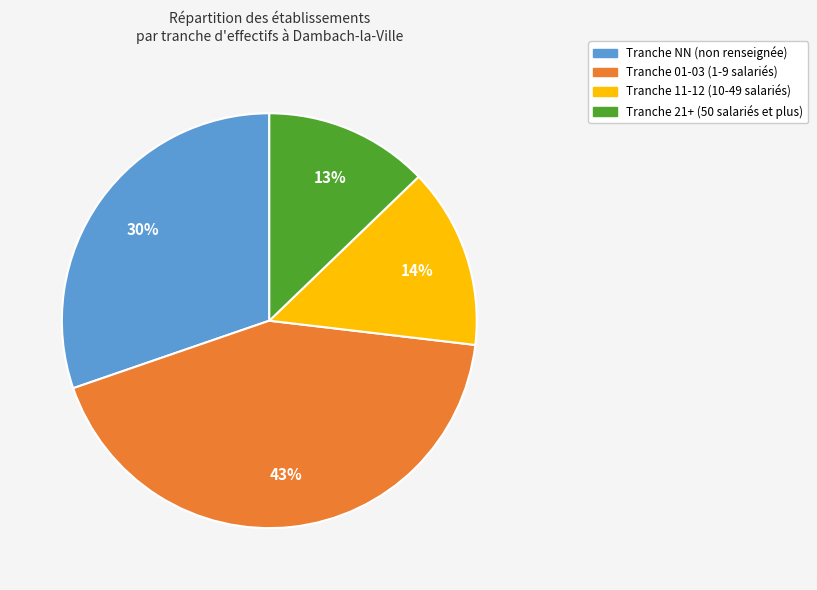

To the nearest percent, what is the difference between the largest and smallest slice percentages?

30%